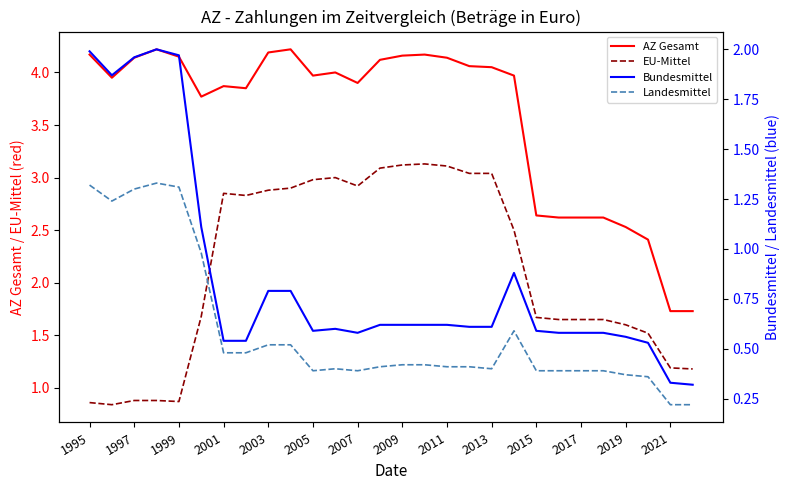

Between 1995 and 17, which series saw the biggest shift?

EU-Mittel